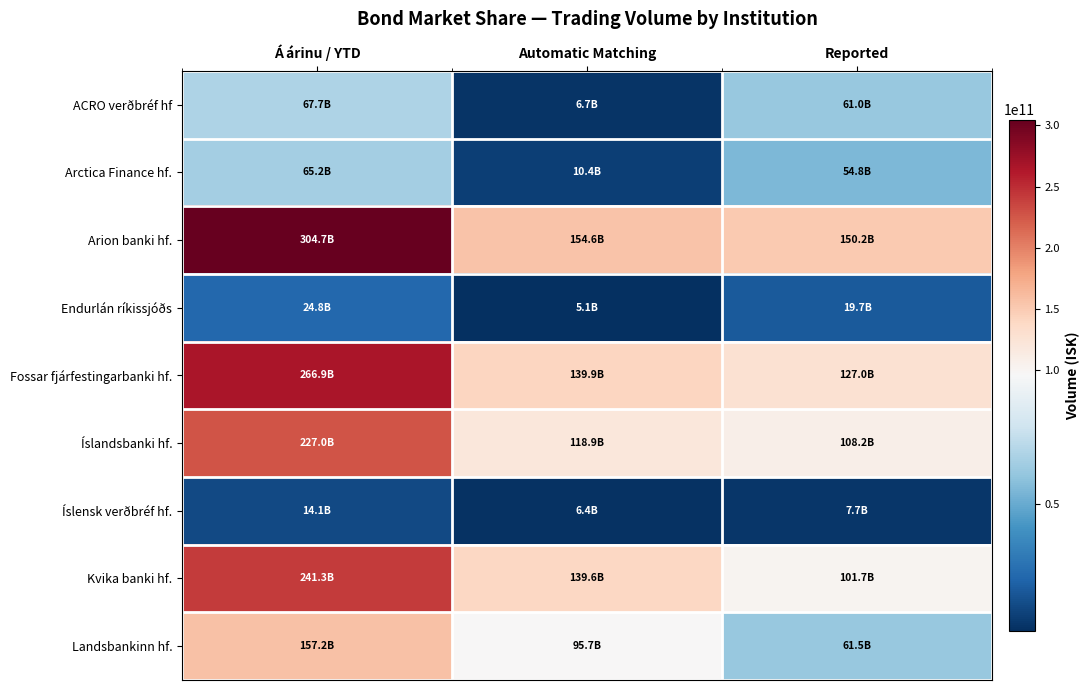

At how many categories does at least one series exceed 169999841987?

1